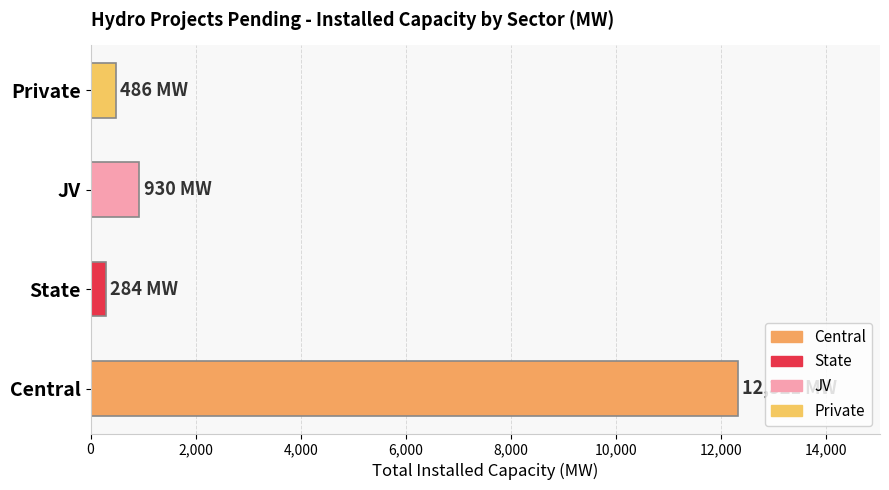

What is the maximum value shown in the chart?

12321